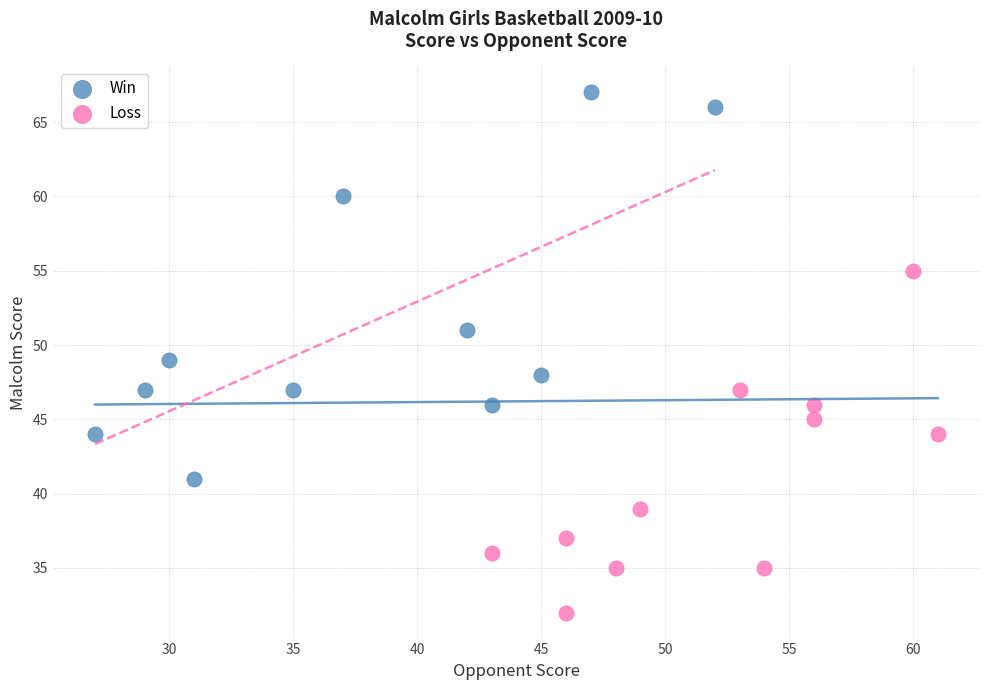

Which series reaches the minimum Y coordinate?

Loss